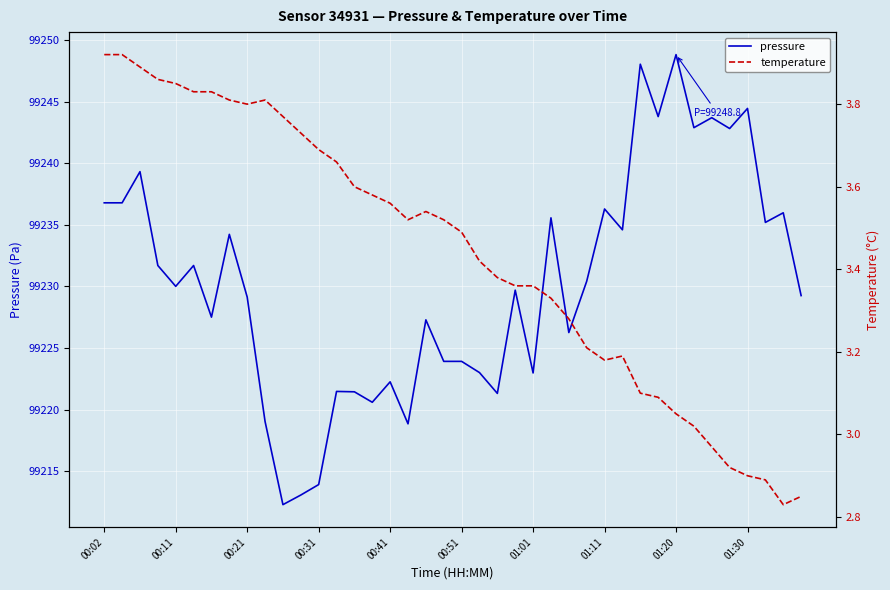

True or false: pressure and temperature intersect in this chart.

False